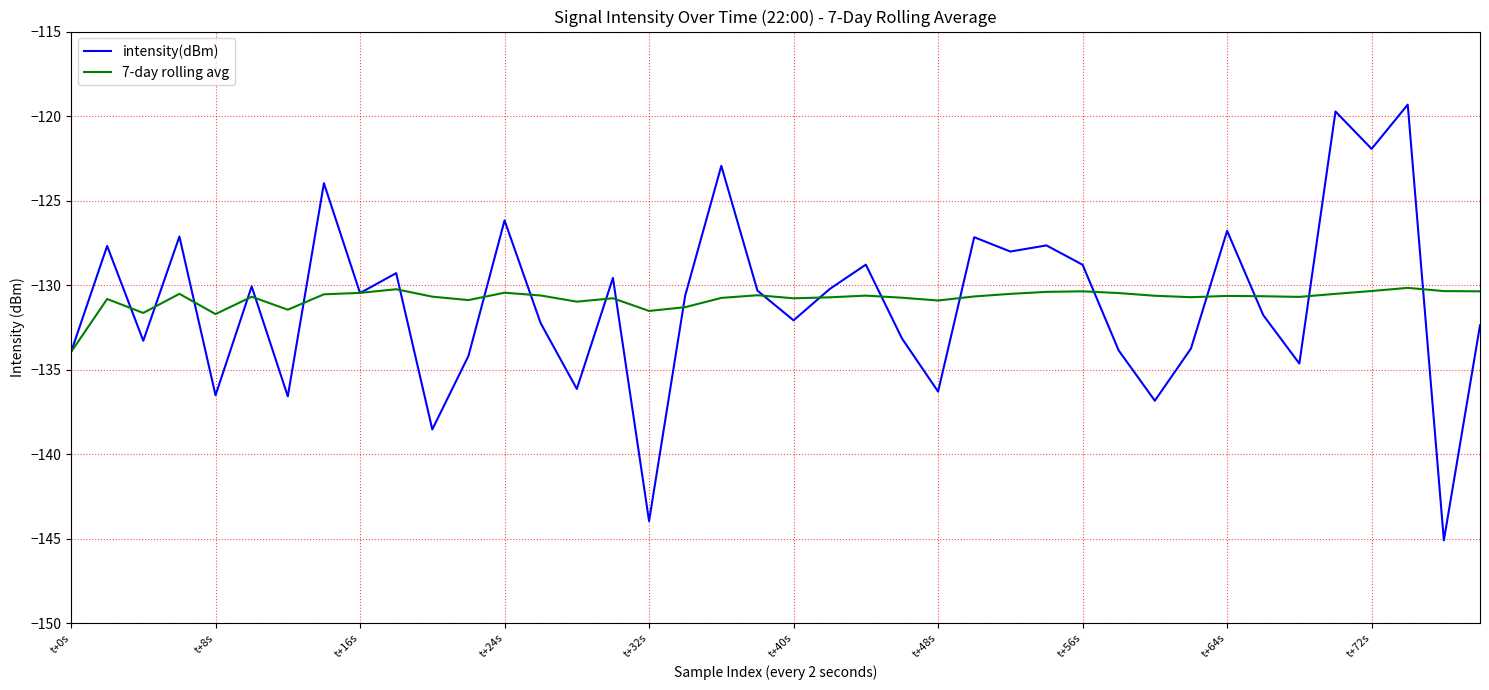

Which series has the widest spread of values?

intensity(dBm)